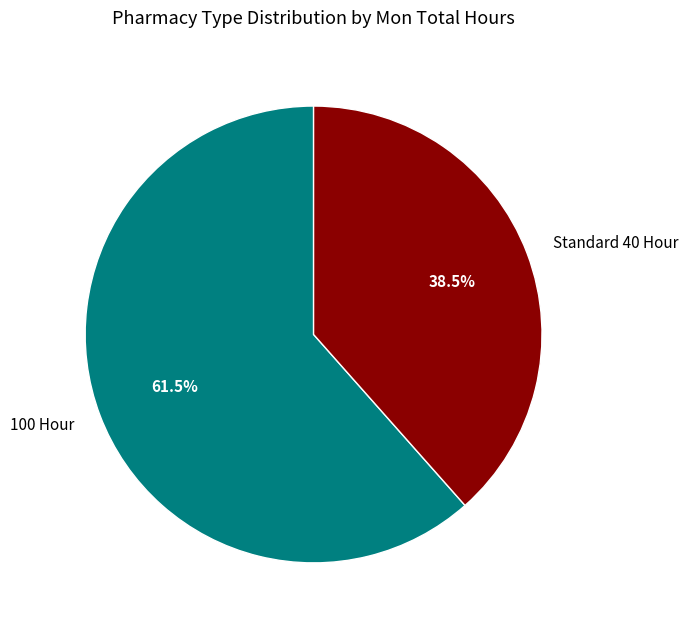

To the nearest percent, what is the average slice percentage?

50%